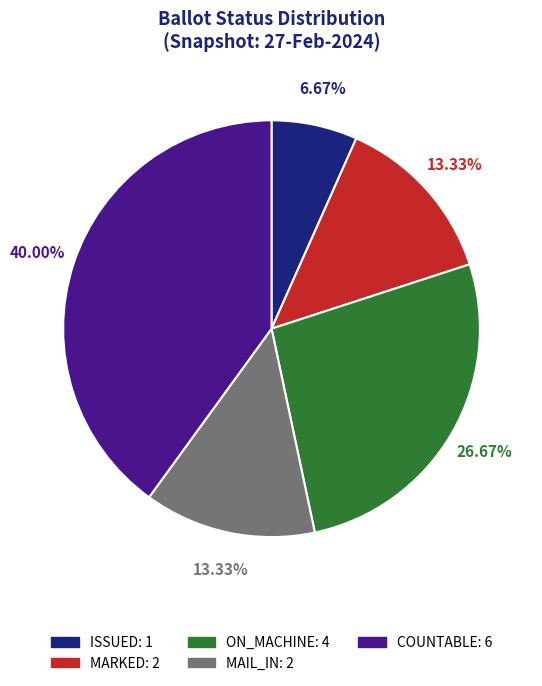

The MARKED slice represents 13% of the pie. True or false?

True